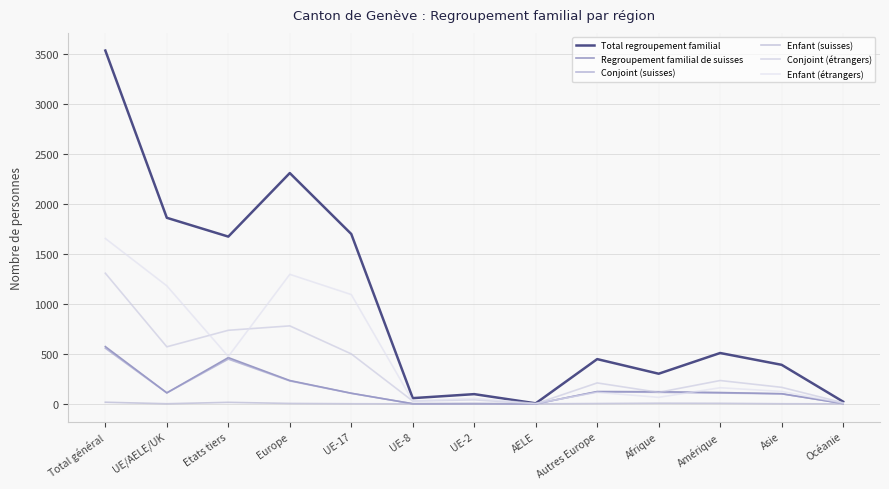

What is the sum of the Regroupement familial de suisses values at UE-2 and Amérique?

115